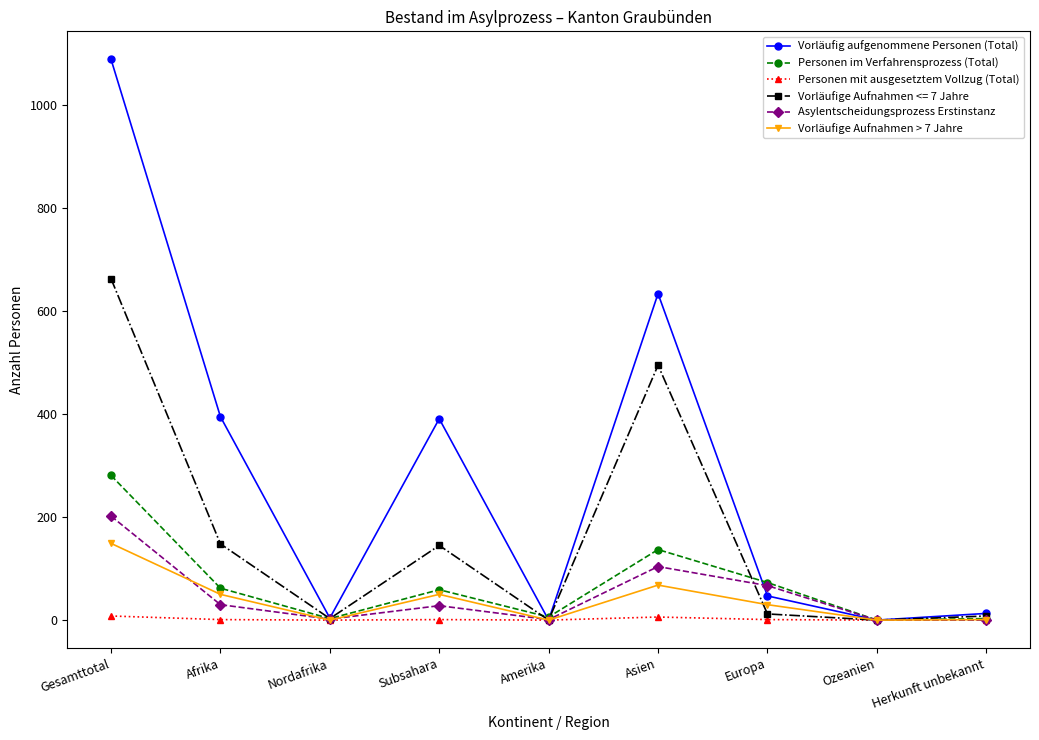

The value of Asylentscheidungsprozess Erstinstanz at Ozeanien is 0. True or false?

True